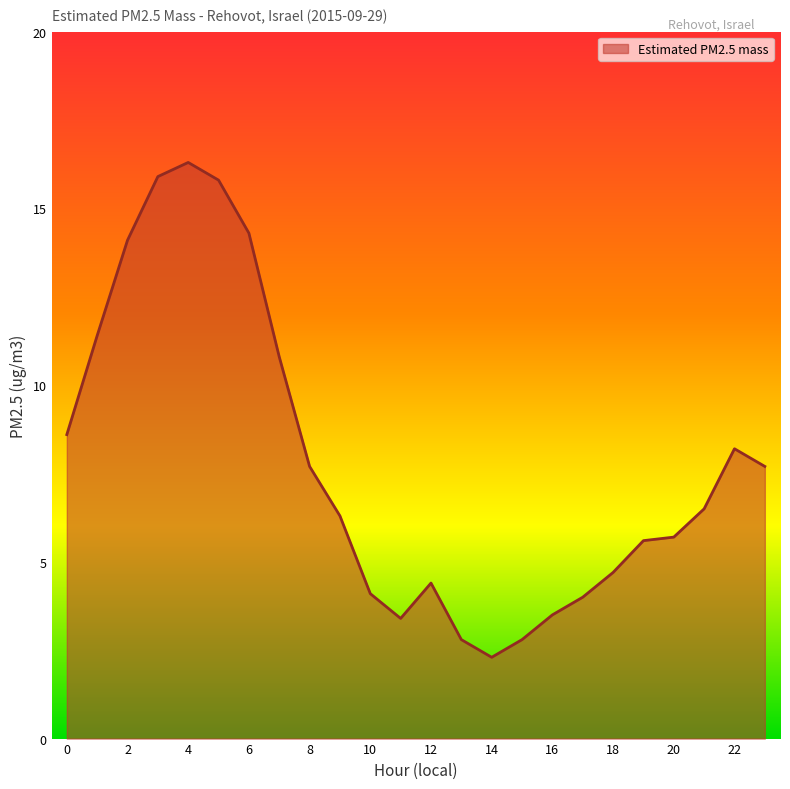

Does the chart have visible grid lines?

No